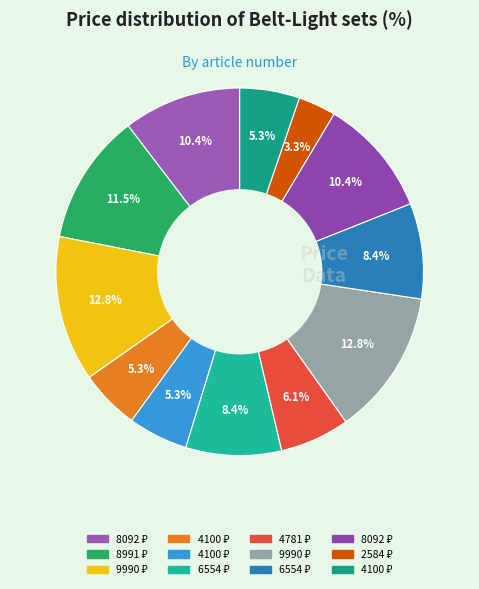

How many segments does this pie chart have?

12